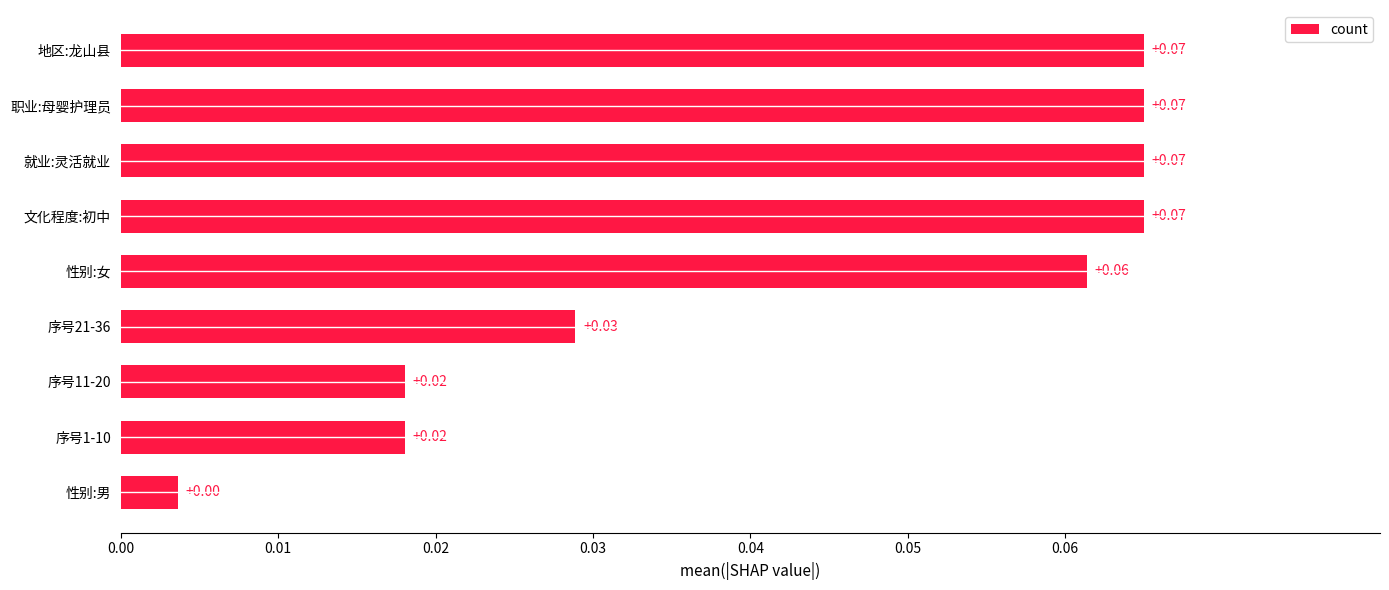

Where is the data nearest to the value 0?

性别:男